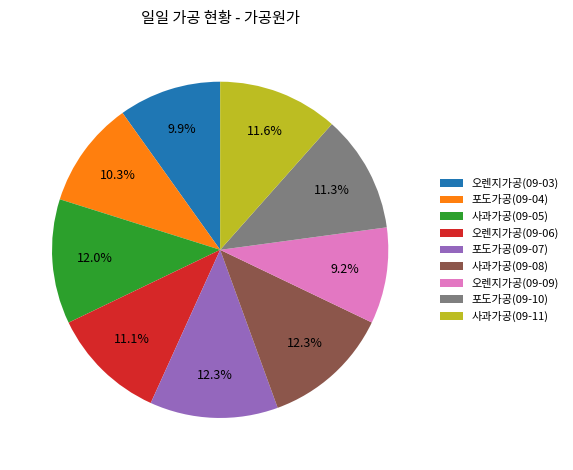

True or false: 포도가공(09-04) accounts for 10% of the total.

True